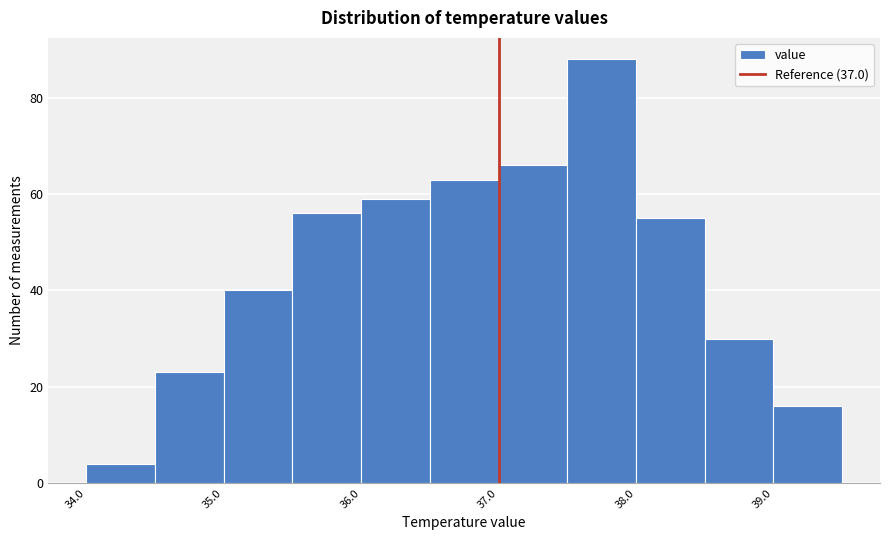

Which range on the x-axis has the tallest bar?

37.5 to 38.0